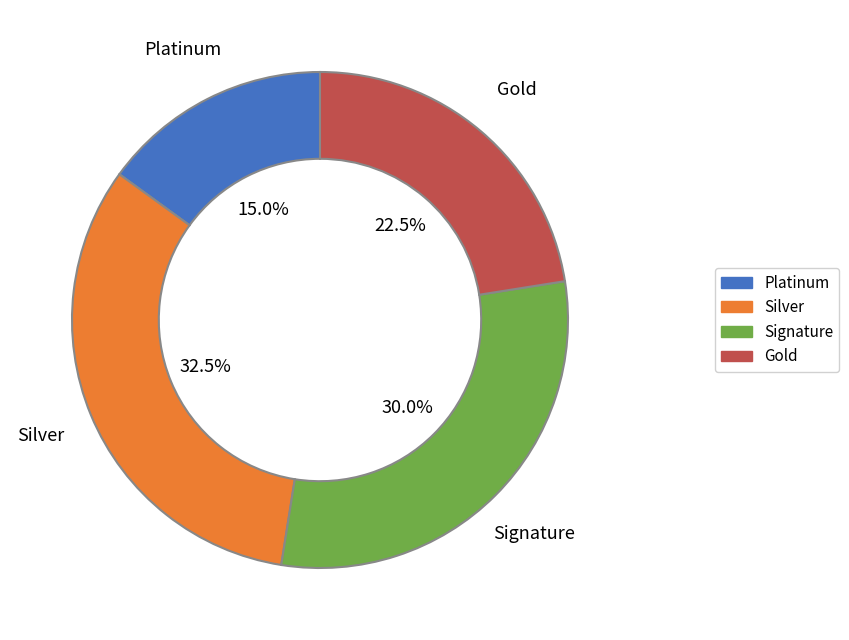

Does any single category account for the majority?

No